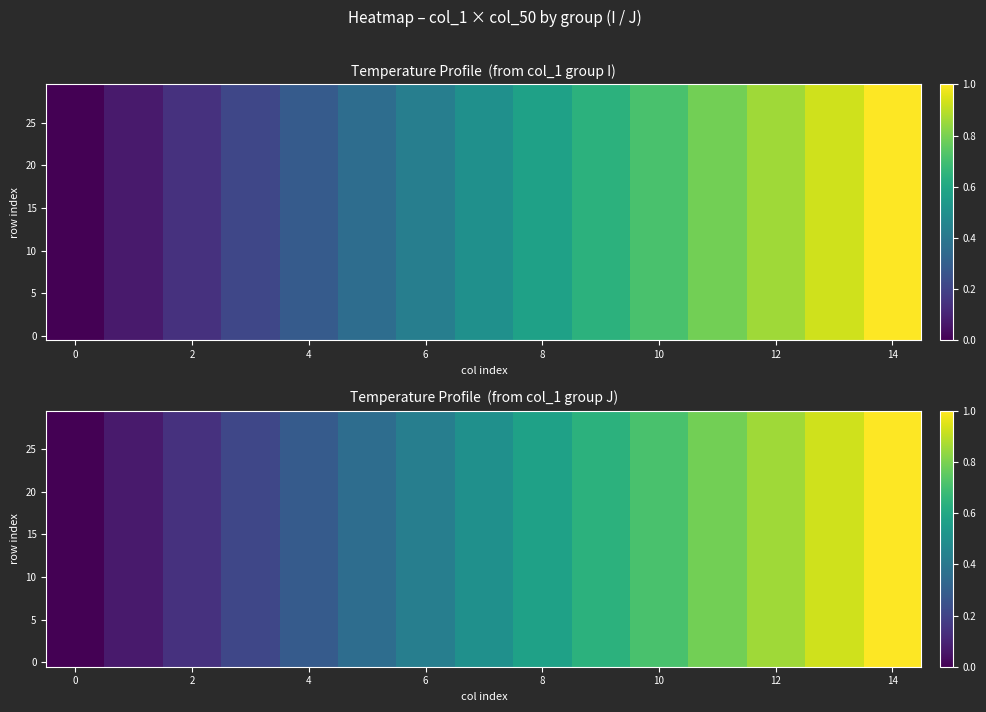

Between 10 and 14, which is larger?

14